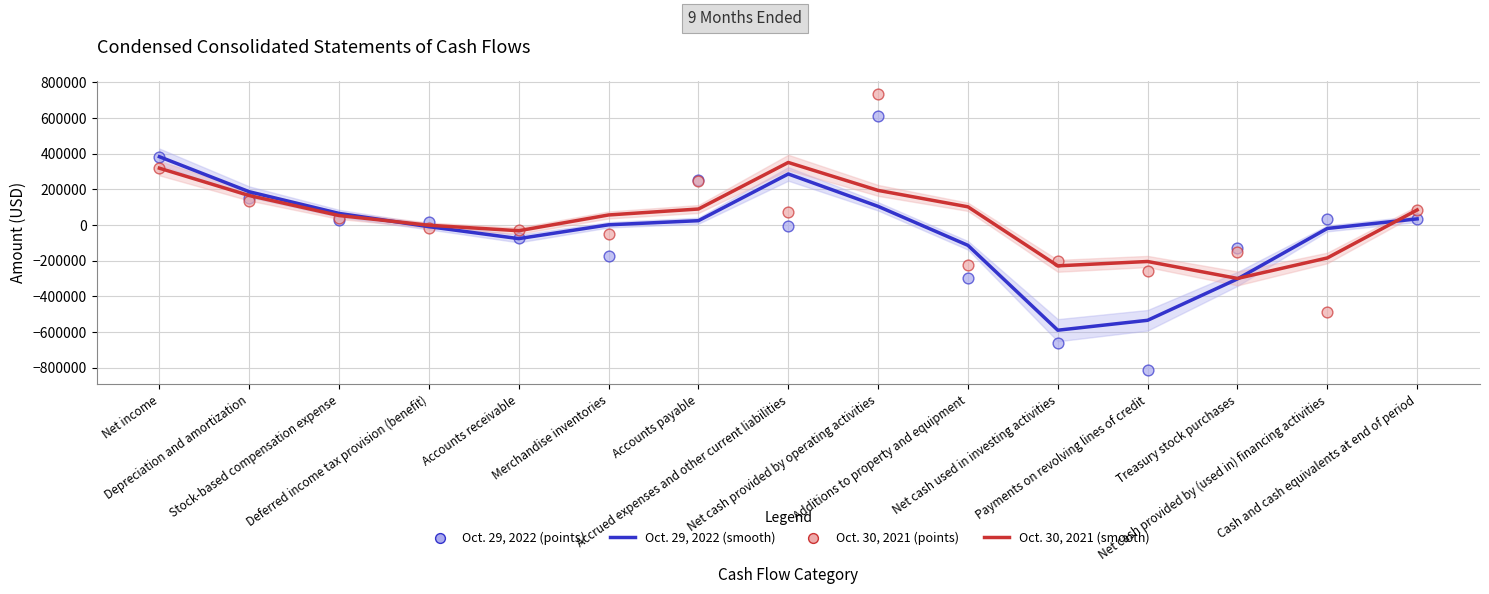

At which category is the sum across all series the highest?

Net cash provided by operating activities